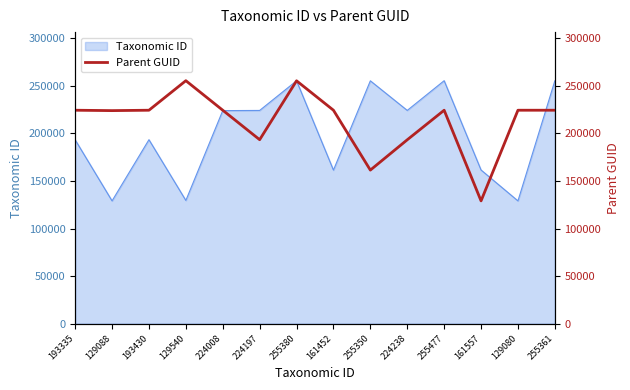

How many points are higher than both their immediate neighbors (excluding endpoints)?

3